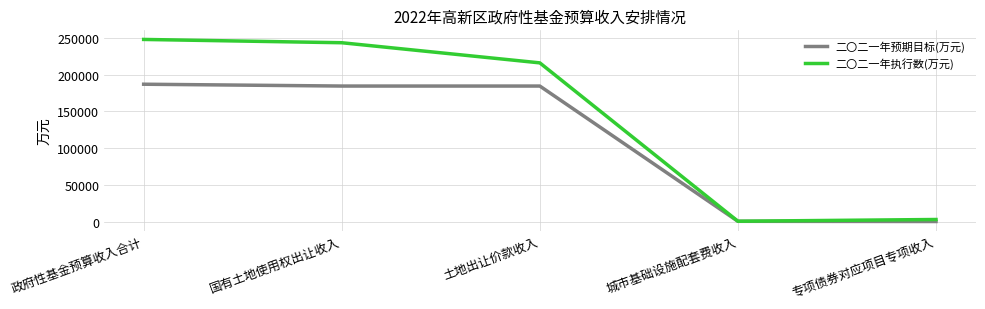

List the series in order of their overall mean, lowest first.

二〇二一年预期目标(万元), 二〇二一年执行数(万元)